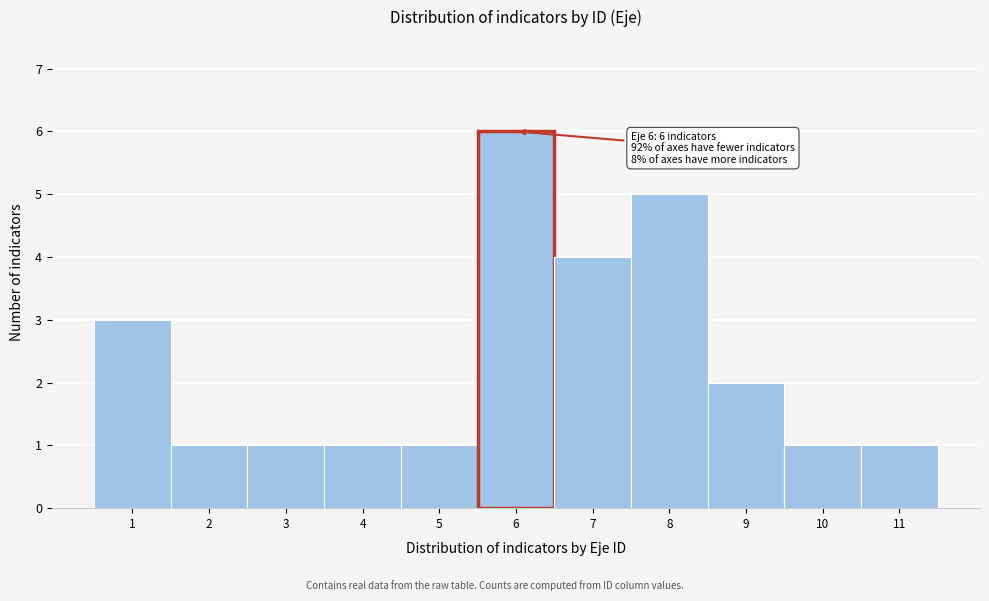

Over which range of the x-axis is the bar tallest?

5.5 to 6.5